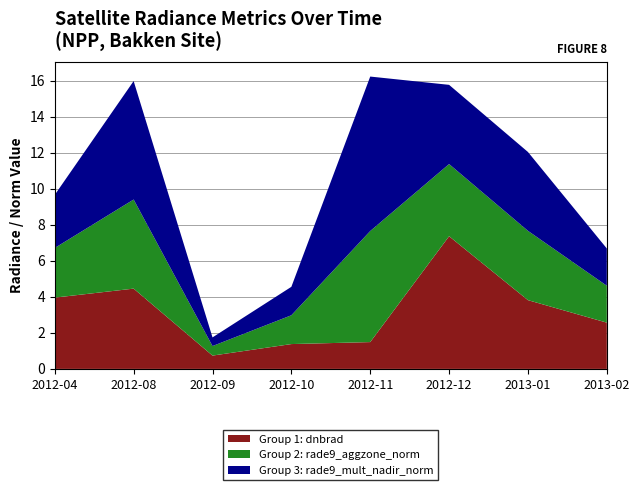

Reading right to left, list all the values displayed in this chart.

Group 1: dnbrad: 2013-02=2.6	2013-01=3.8	2012-12=7.4	2012-11=1.5	2012-10=1.4	2012-09=0.7	2012-08=4.5	2012-04=4.0
Group 2: rade9_aggzone_norm: 2013-02=2.0	2013-01=3.9	2012-12=4.0	2012-11=6.2	2012-10=1.6	2012-09=0.5	2012-08=5.0	2012-04=2.8
Group 3: rade9_mult_nadir_norm: 2013-02=2.1	2013-01=4.4	2012-12=4.4	2012-11=8.6	2012-10=1.6	2012-09=0.5	2012-08=6.6	2012-04=3.0